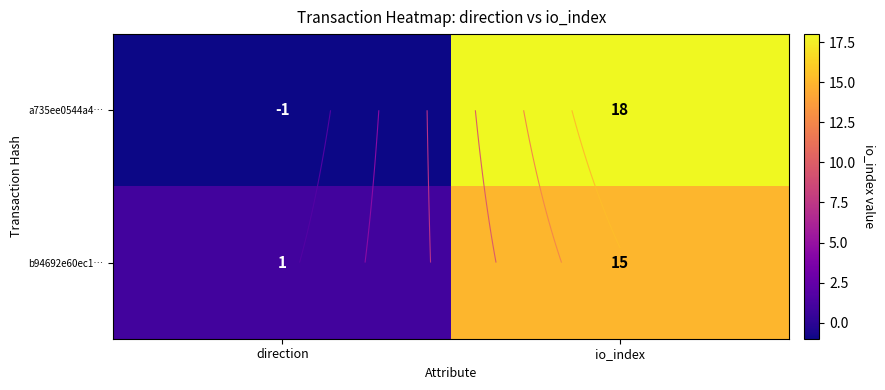

The value of b94692e60ec1… at direction is 1. True or false?

True